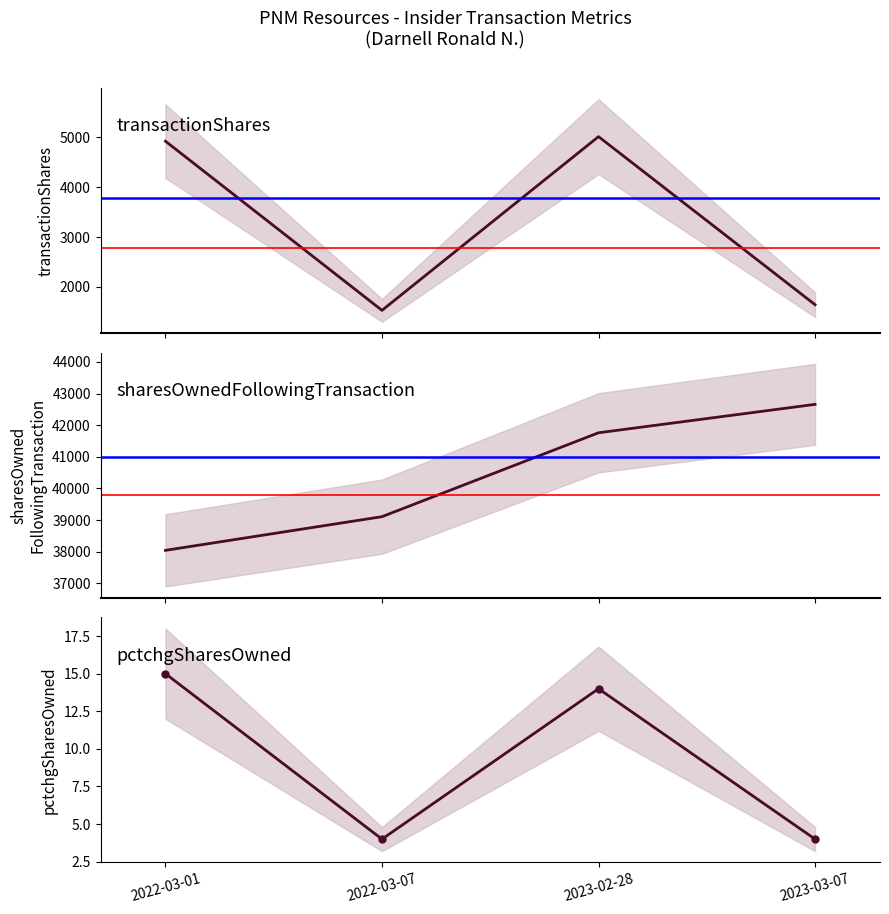

How many lines are shown in the chart?

3